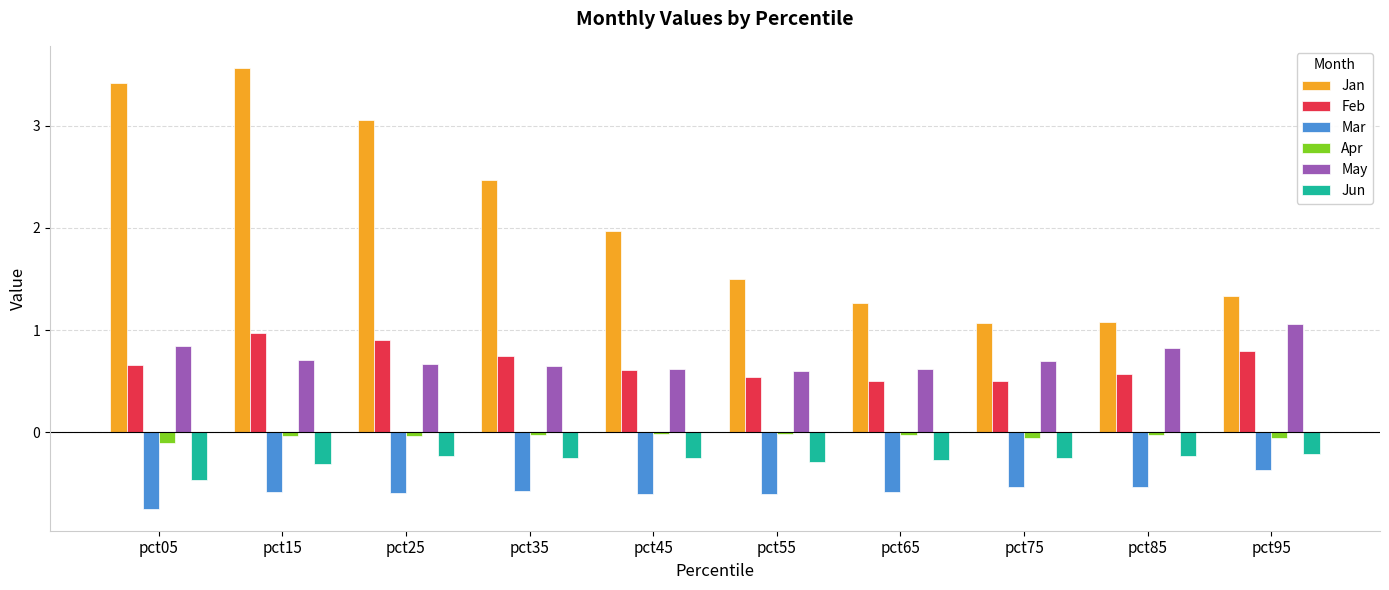

What is the total value across all series at pct05?

3.6